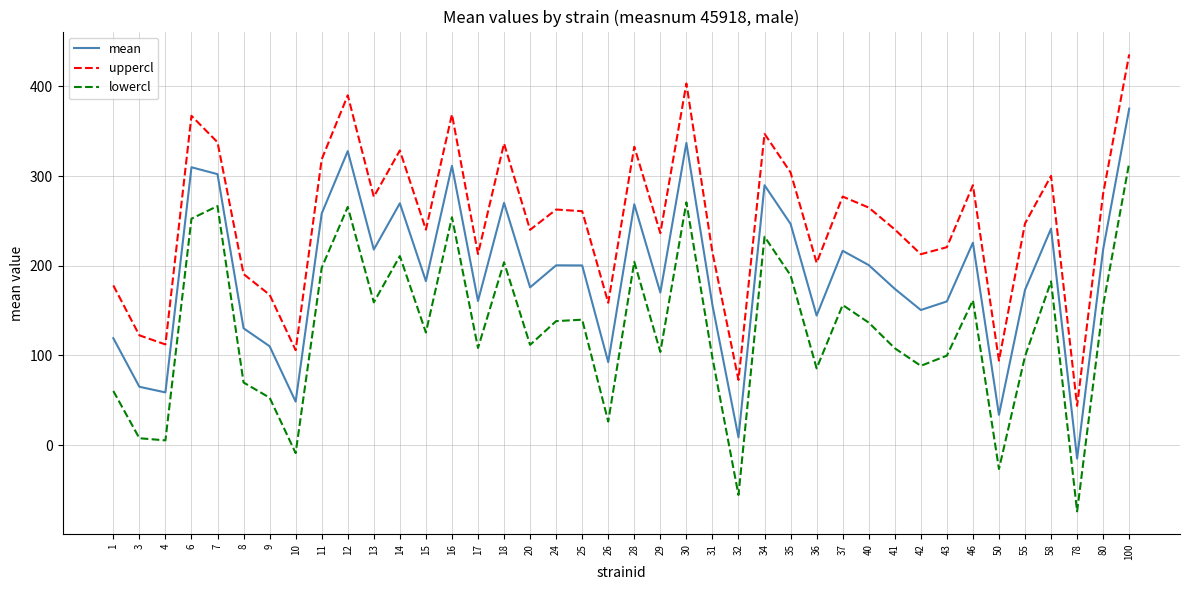

What is the difference between the uppercl values at 12 and 50?

295.7